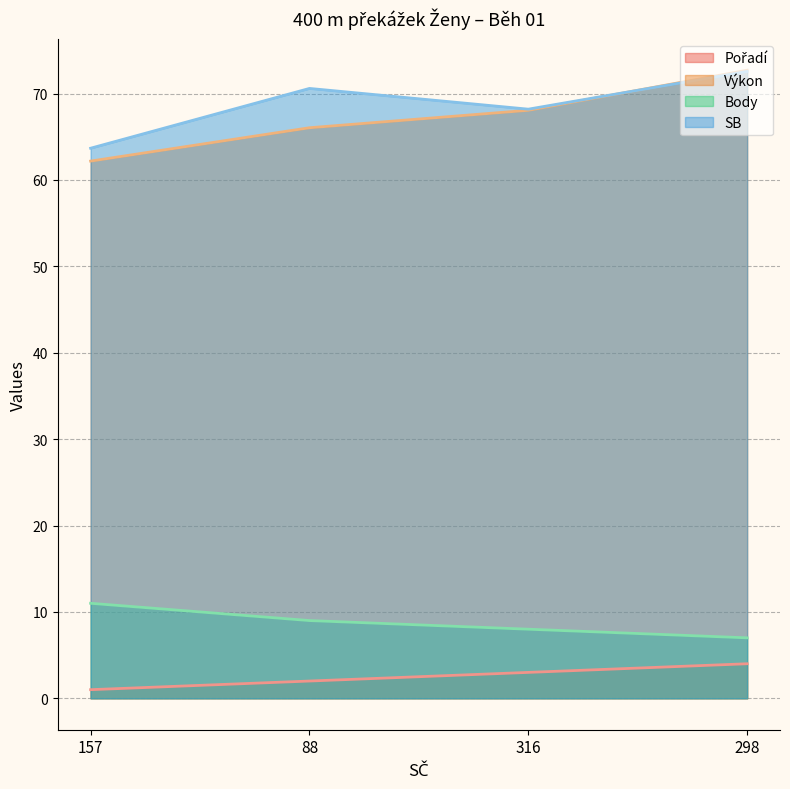

What are all the series names shown in the legend?

Pořadí, Výkon, Body, SB